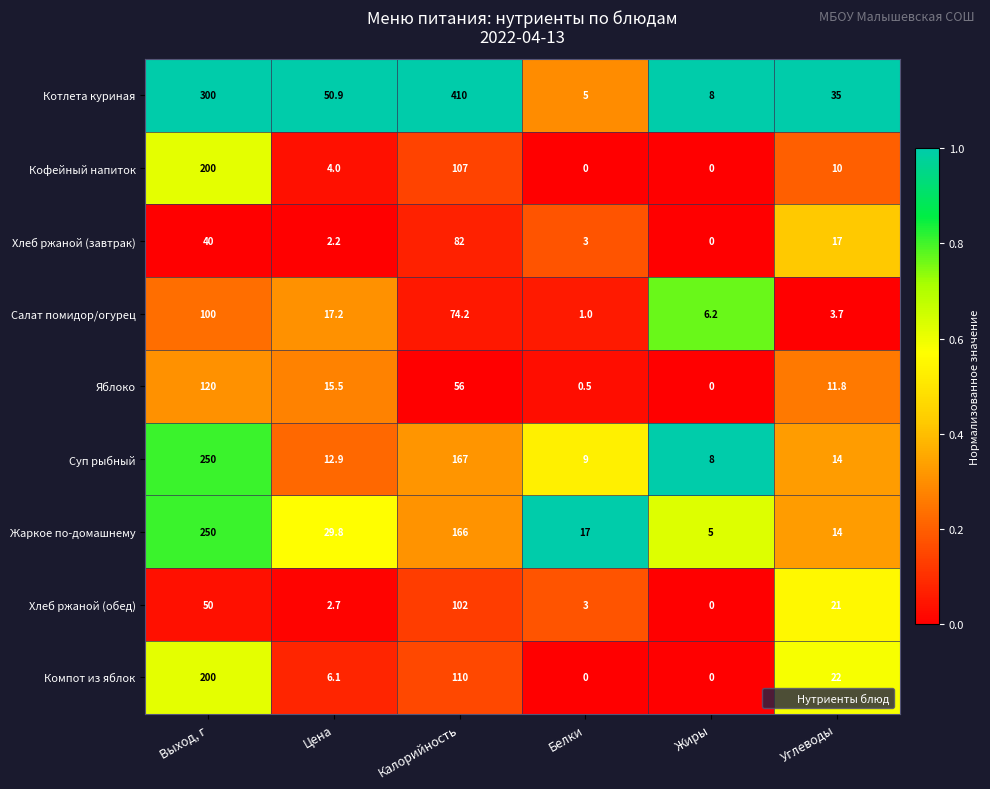

Which series changed the most between Калорийность and Жиры?

Котлета куриная